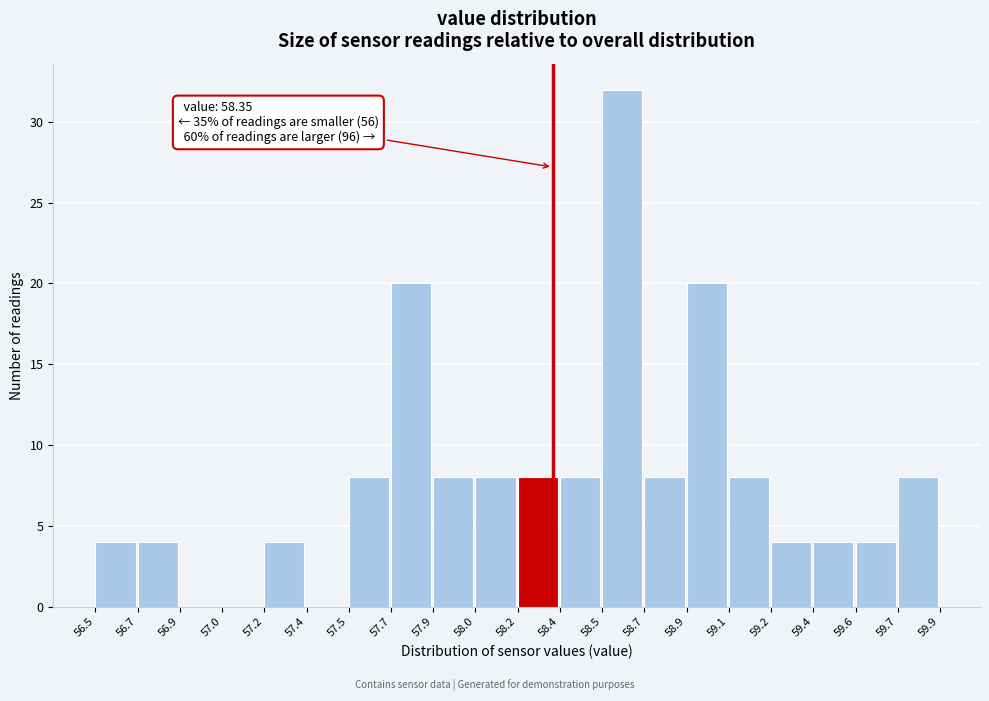

Reading right to left, what are all the values shown in this chart?

59.7=8	59.6=4	59.4=4	59.2=4	59.1=8	58.9=20	58.7=8	58.5=32	58.4=8	58.2=8	58.0=8	57.9=8	57.7=20	57.5=8	57.4=0	57.2=4	57.0=0	56.9=0	56.7=4	56.5=4